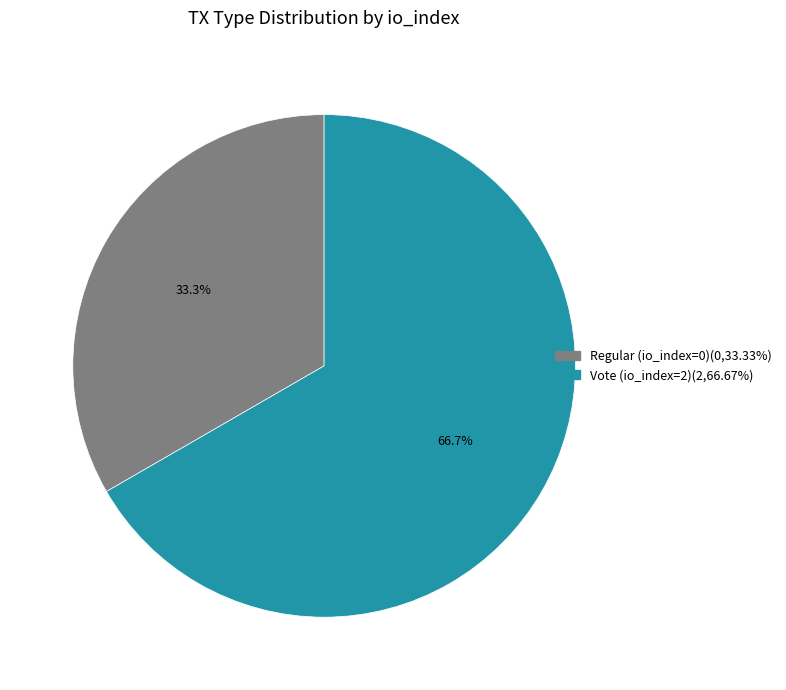

Is there any slice that represents more than half of the pie?

Yes